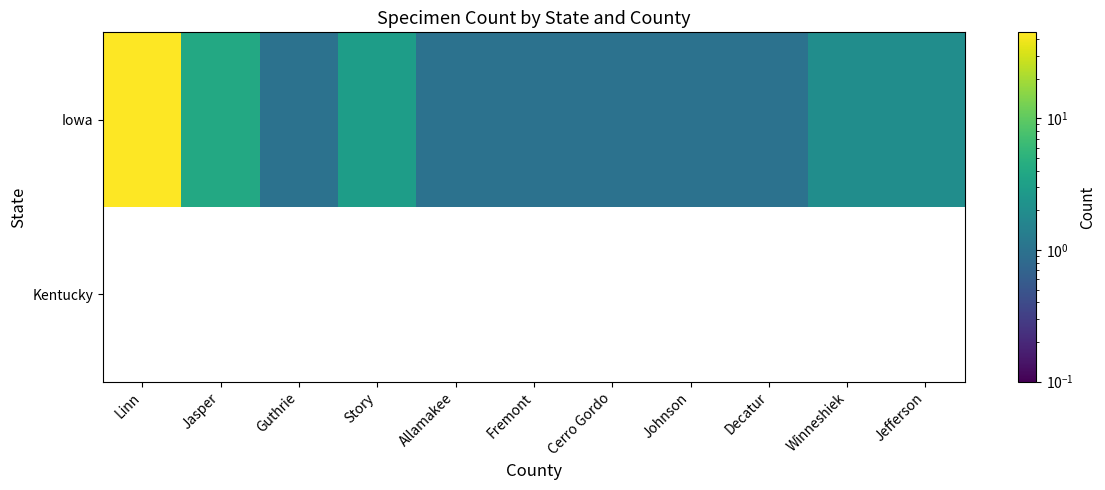

What is the smallest value displayed?

1.0